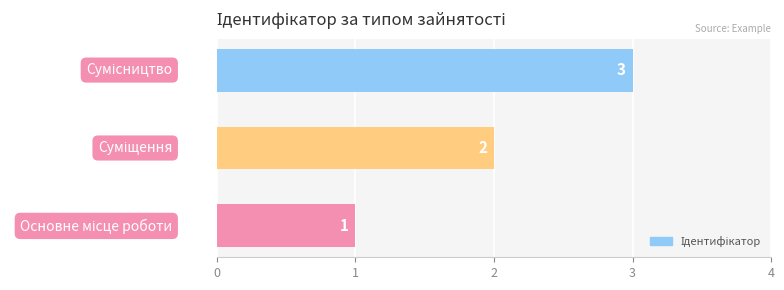

How many values are between 1 and 3?

3